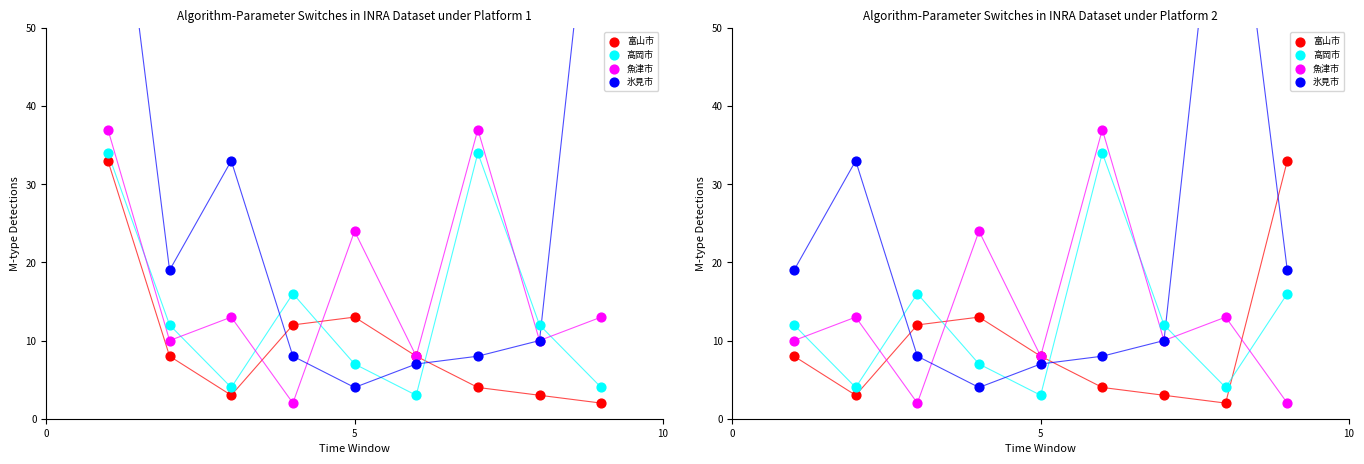

Is the value of 高岡市 at 5 greater than the value of 氷見市 at 5?

No